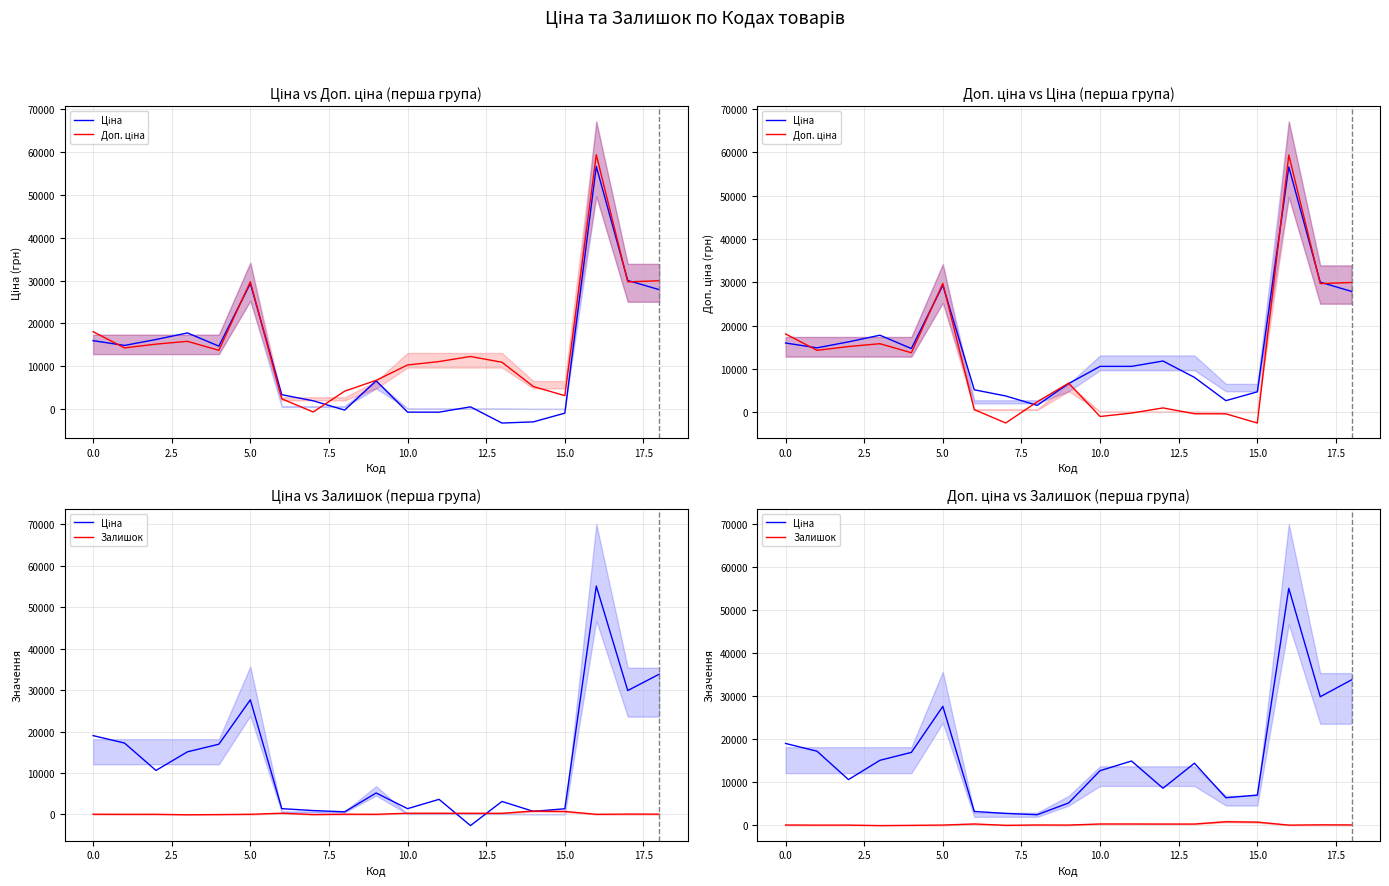

What is the maximum value for Ціна?

55105.6